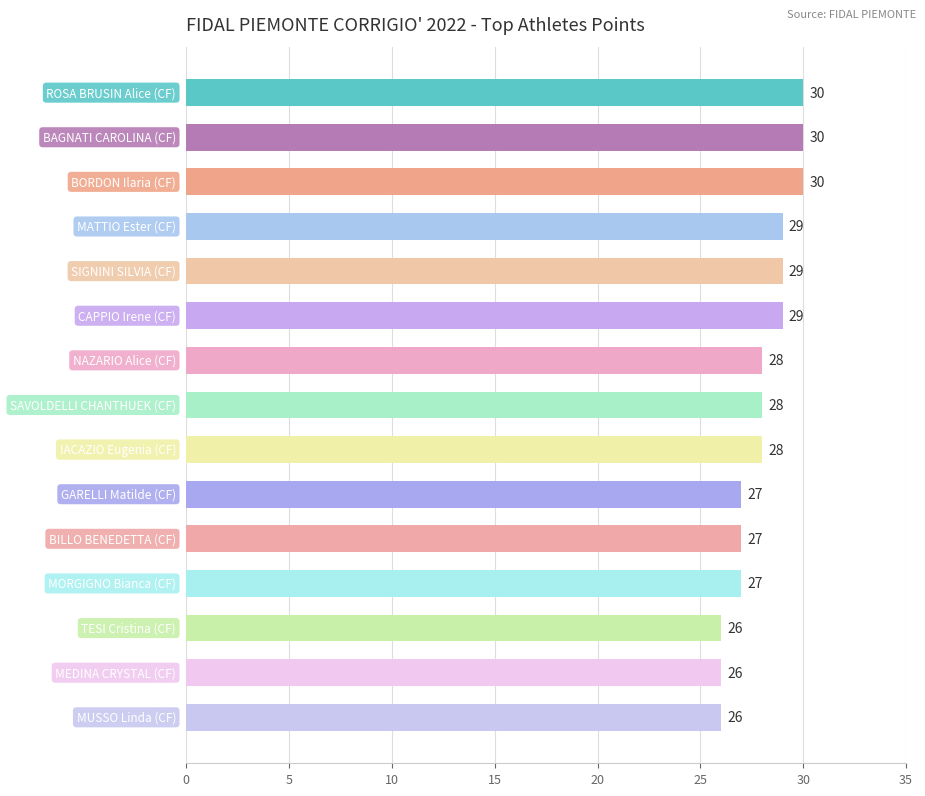

Count the values in the range 27 to 29.

9